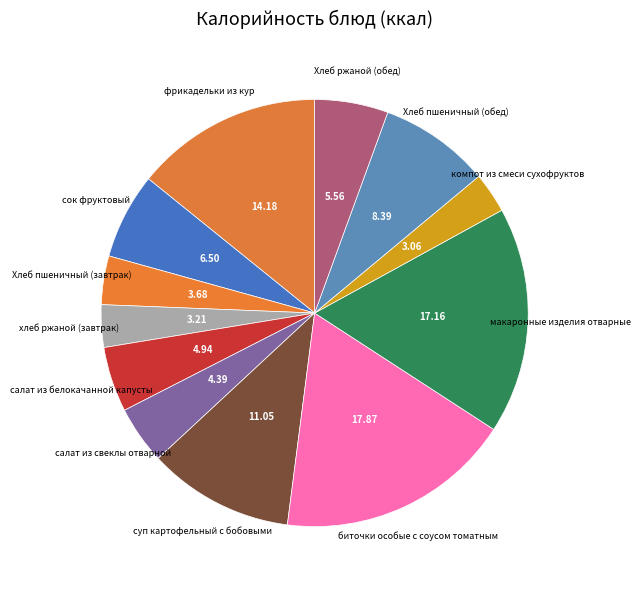

How many segments does this pie chart have?

12